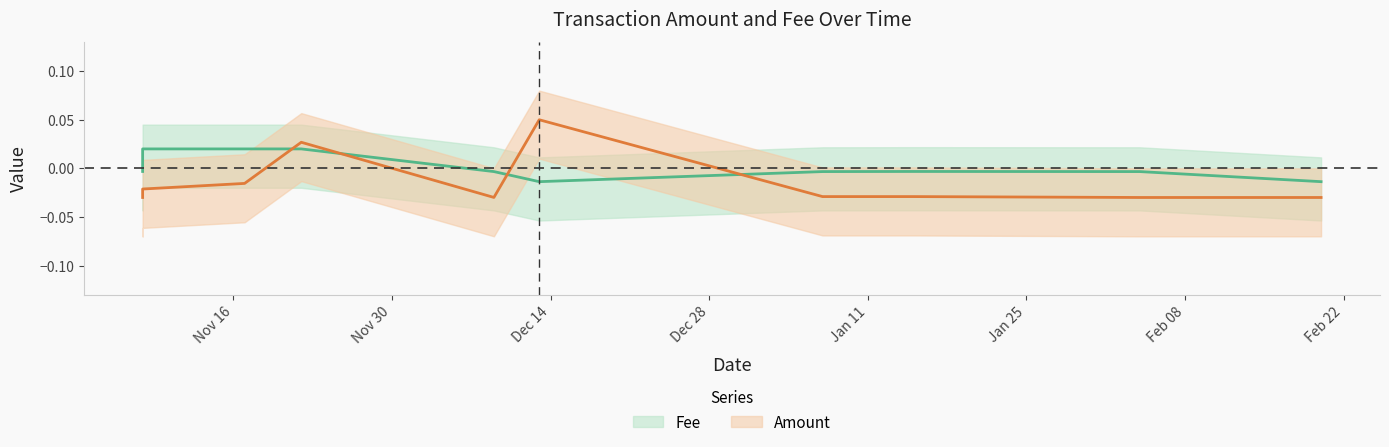

Rank the series by their maximum value, from highest to lowest.

Amount, Fee